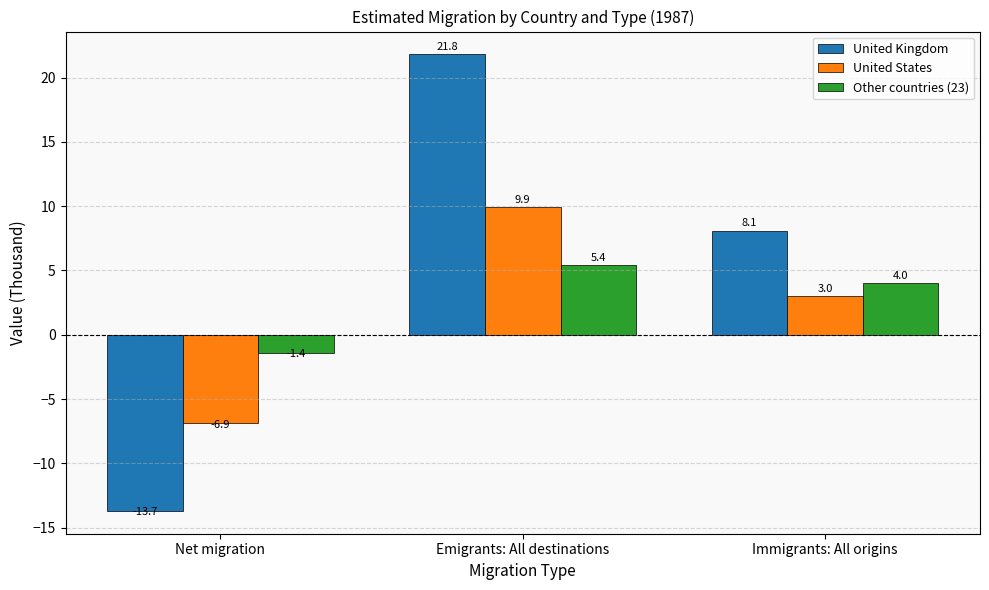

What are all the series names shown in the legend?

United Kingdom, United States, Other countries (23)